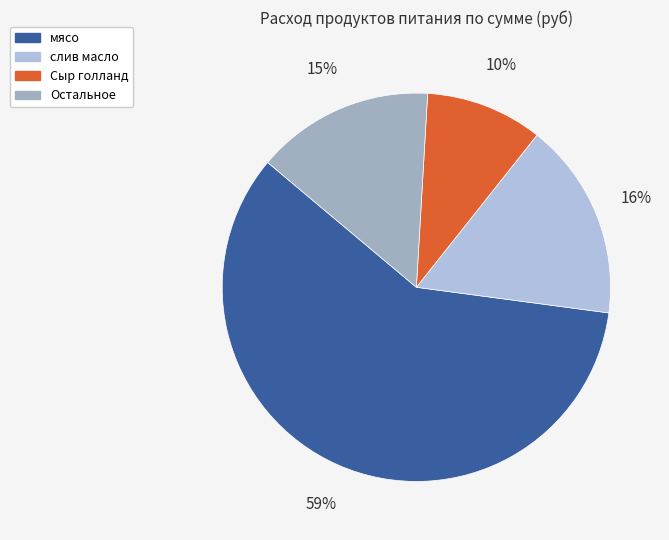

To the nearest percent, what is the average slice percentage?

25%